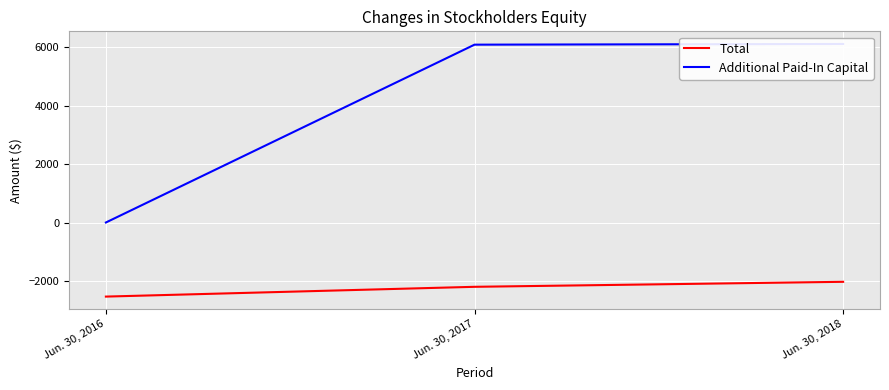

What is the difference between the maximum and second lowest values in the Total series?

171